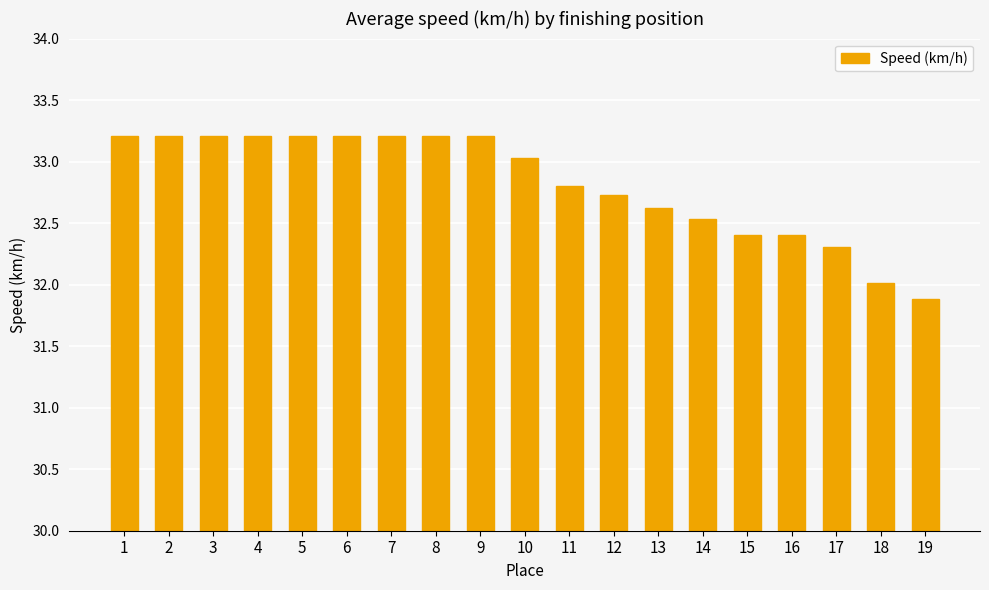

The chart shows a value of 32.4 at 16. True or false?

True